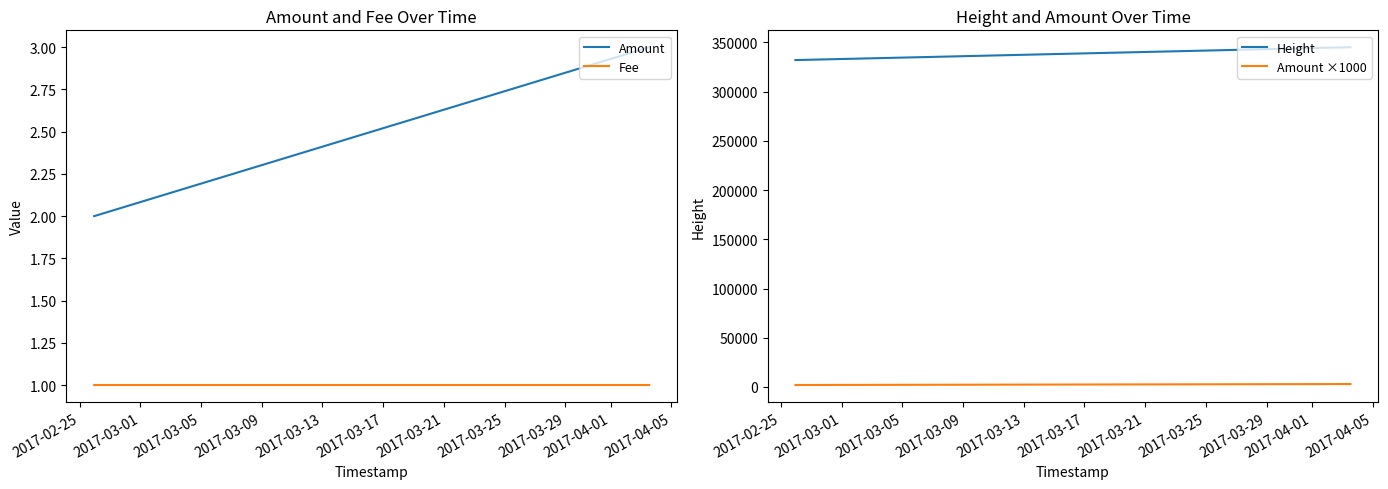

What is the lowest value of the Fee series?

1.0